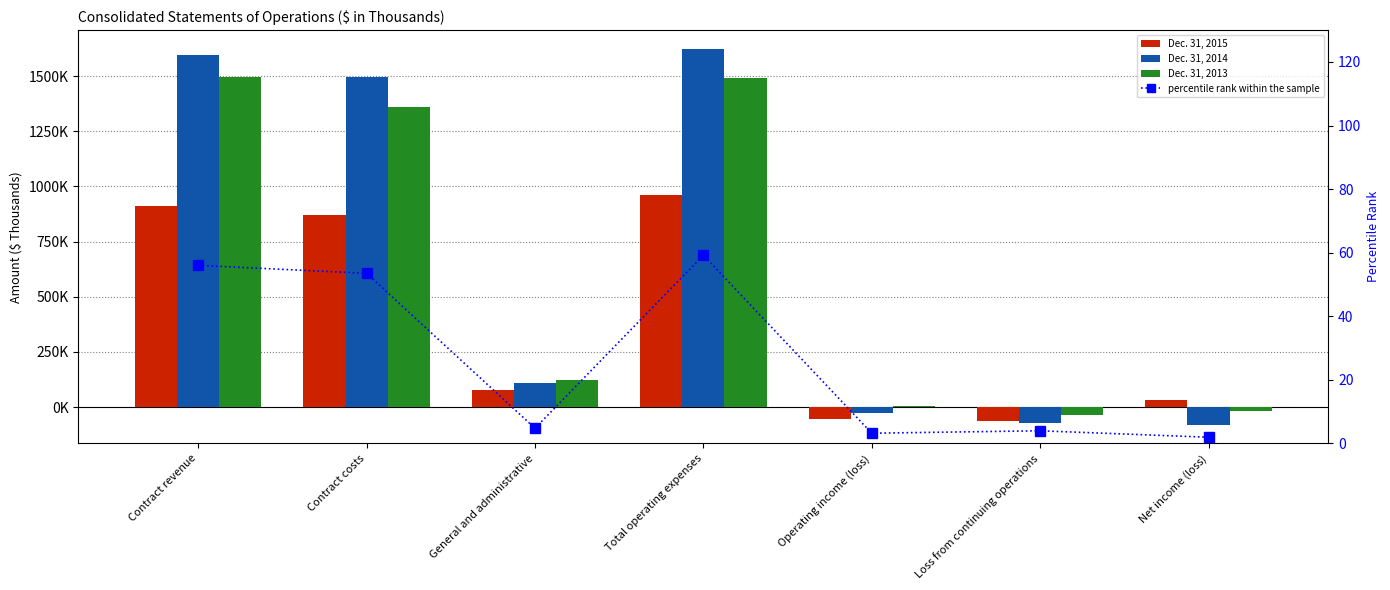

What position from the left is Contract revenue?

1